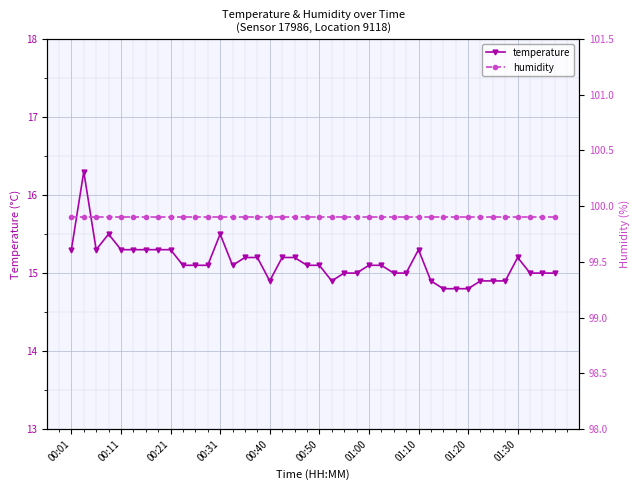

True or false: humidity and temperature cross at least once.

False